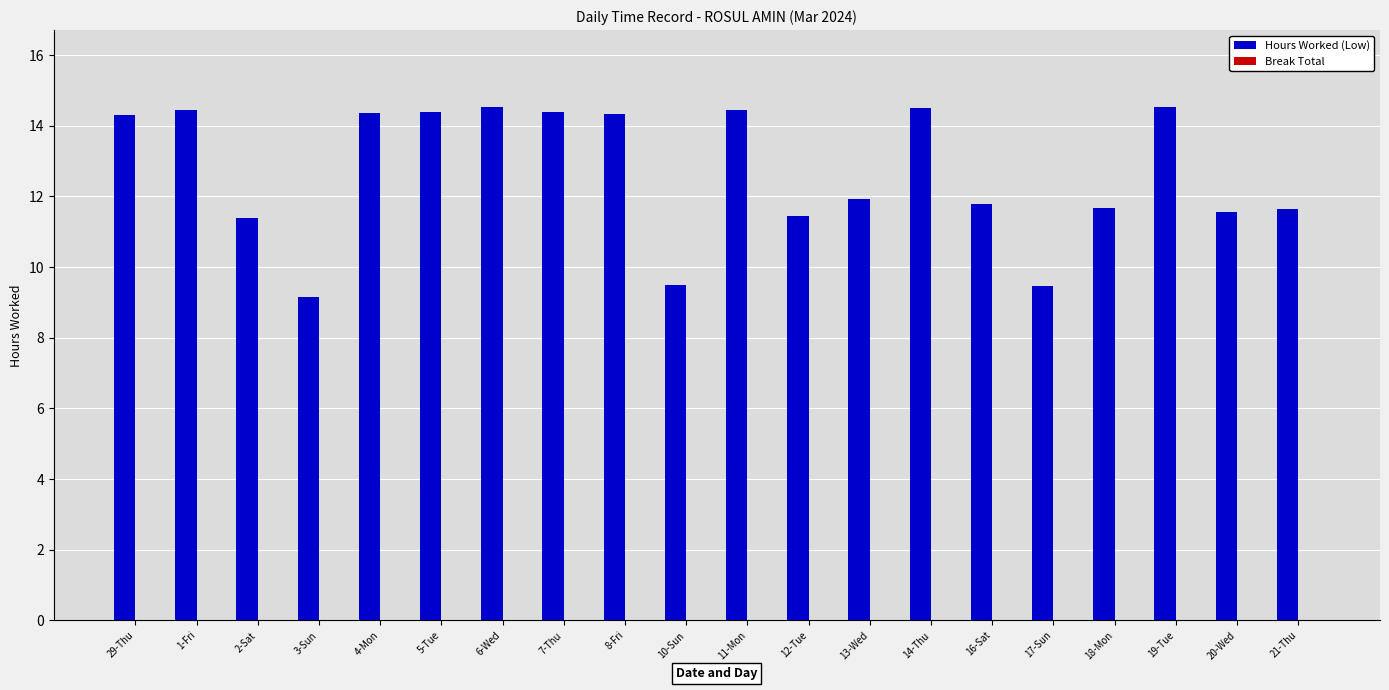

What value does the data have at 2-Sat?

11.4